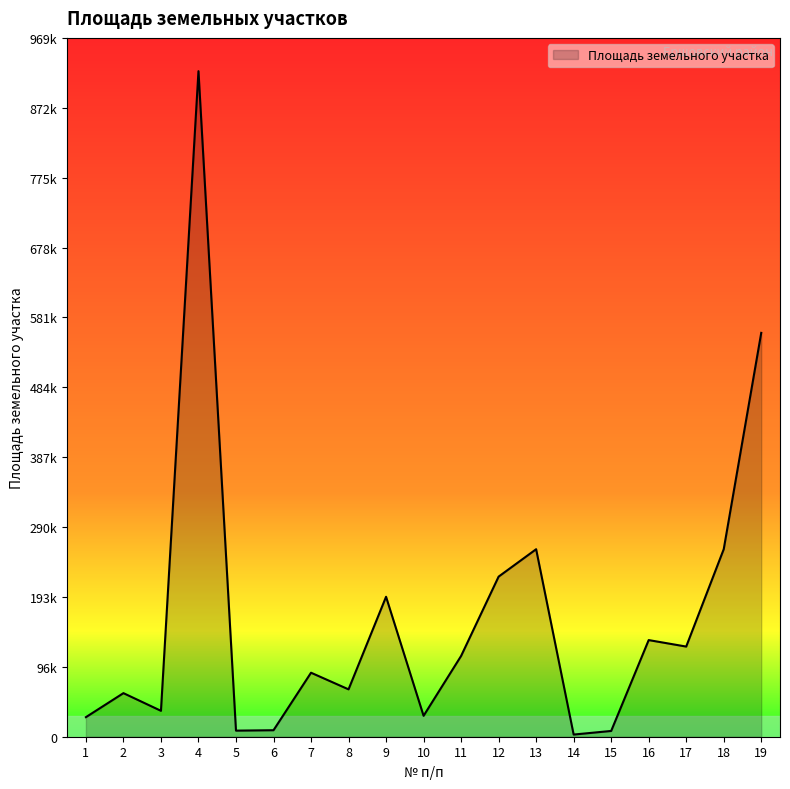

Is this an area chart (filled region under the line)?

Yes